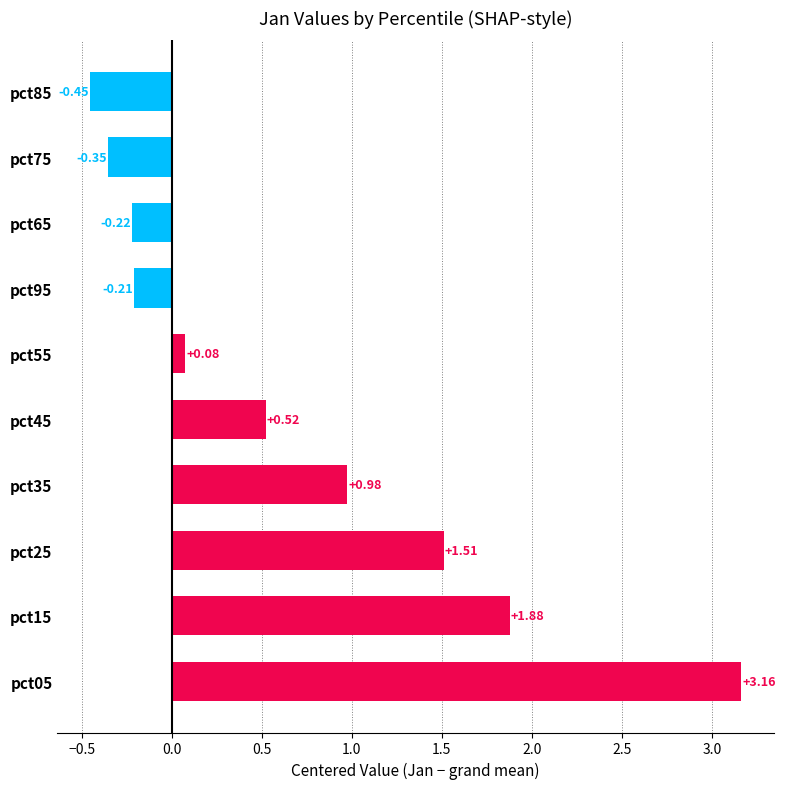

What is the change in value from pct05 to pct15?

-1.3